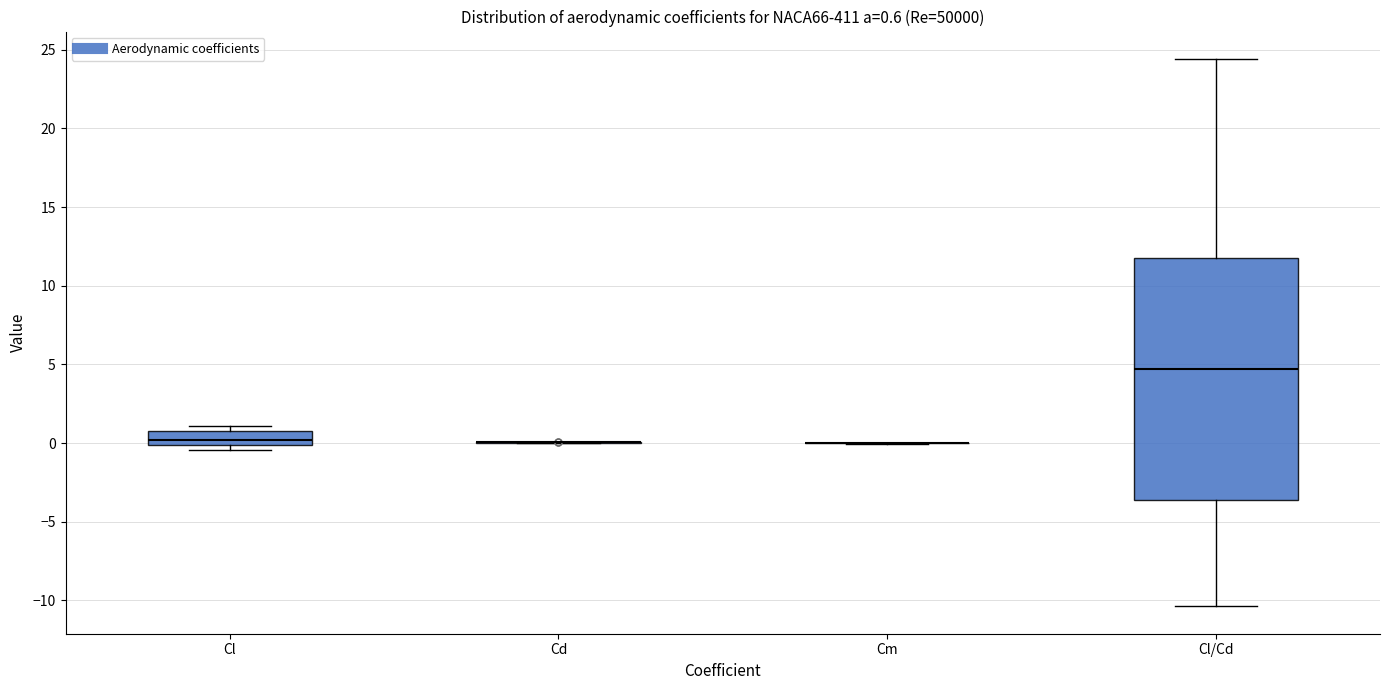

Which box is the tallest, from its lower edge to its upper edge?

Cl/Cd